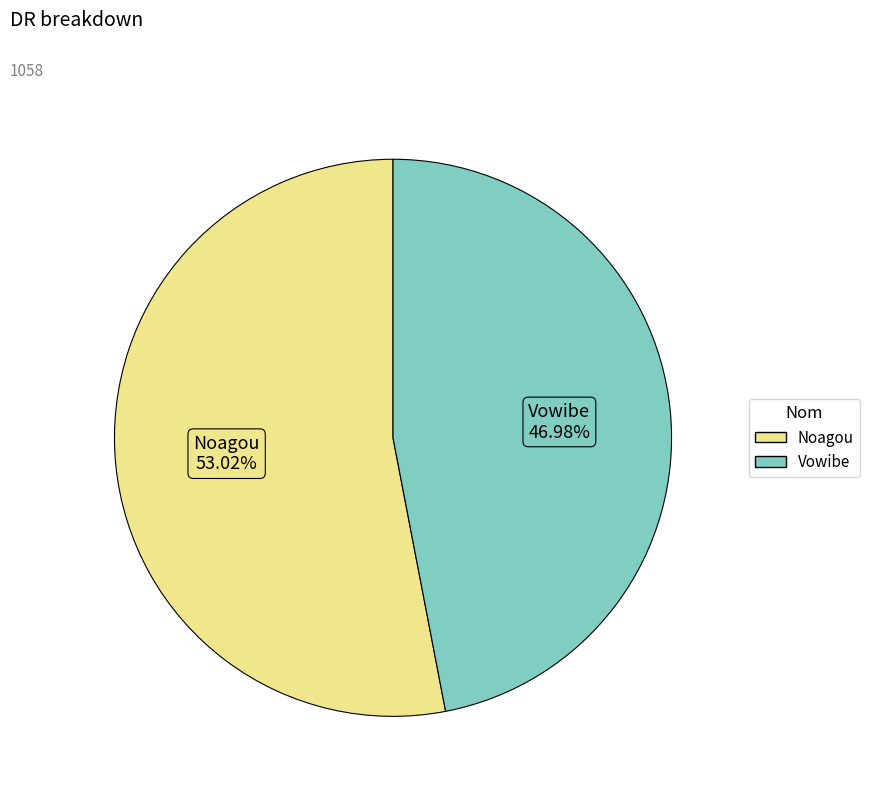

What percentage is the Noagou slice, to the nearest percent?

53%